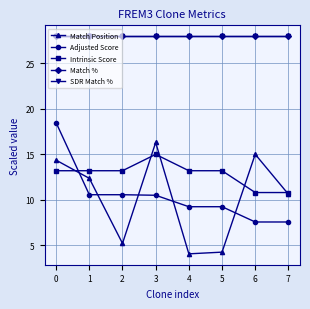

True or false: Match % and SDR Match % intersect in this chart.

False